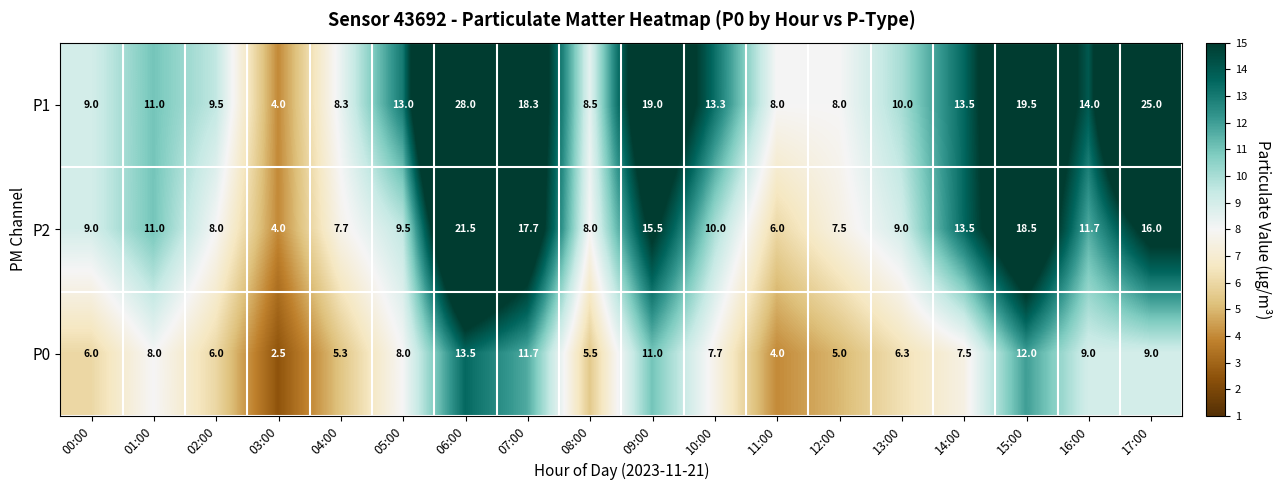

What is the total value across all series at 16:00?

34.7